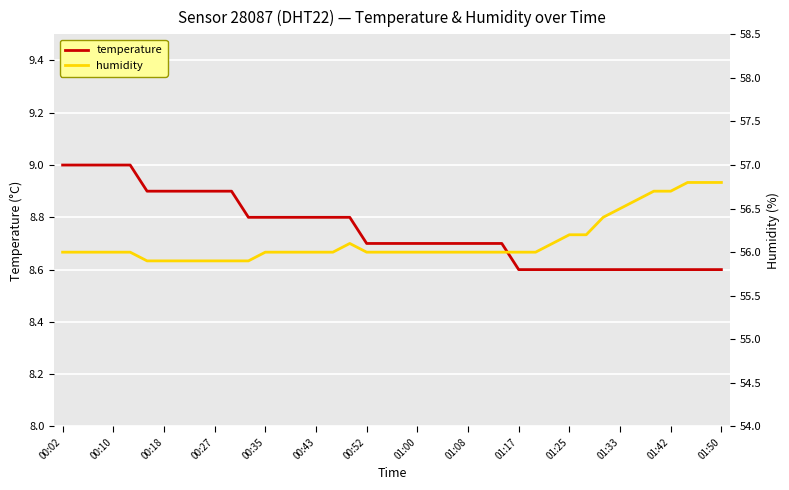

The value of temperature at 00:10 is 14.4. True or false?

False